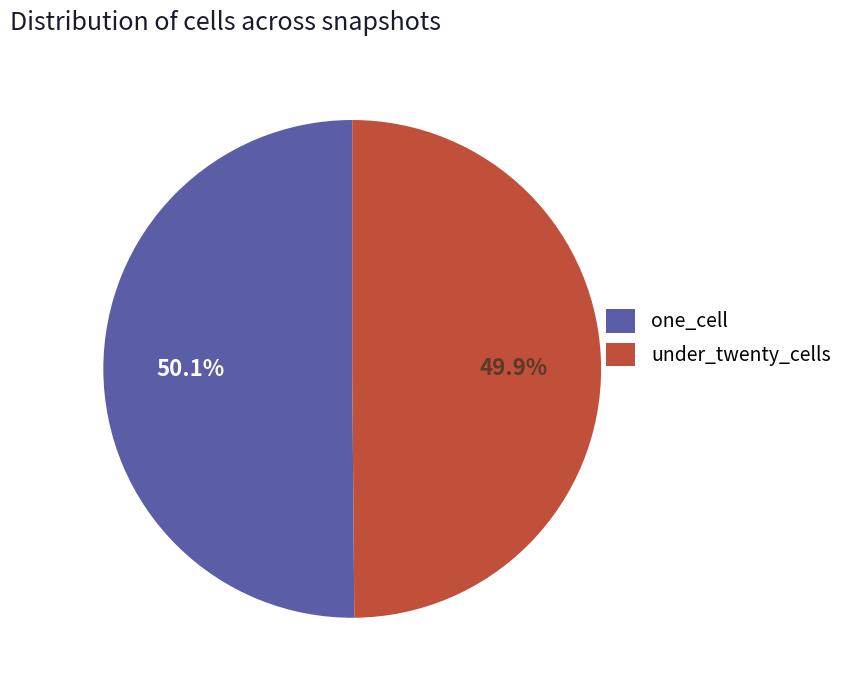

Combined, what portion of the pie is one_cell and under_twenty_cells?

100.0%